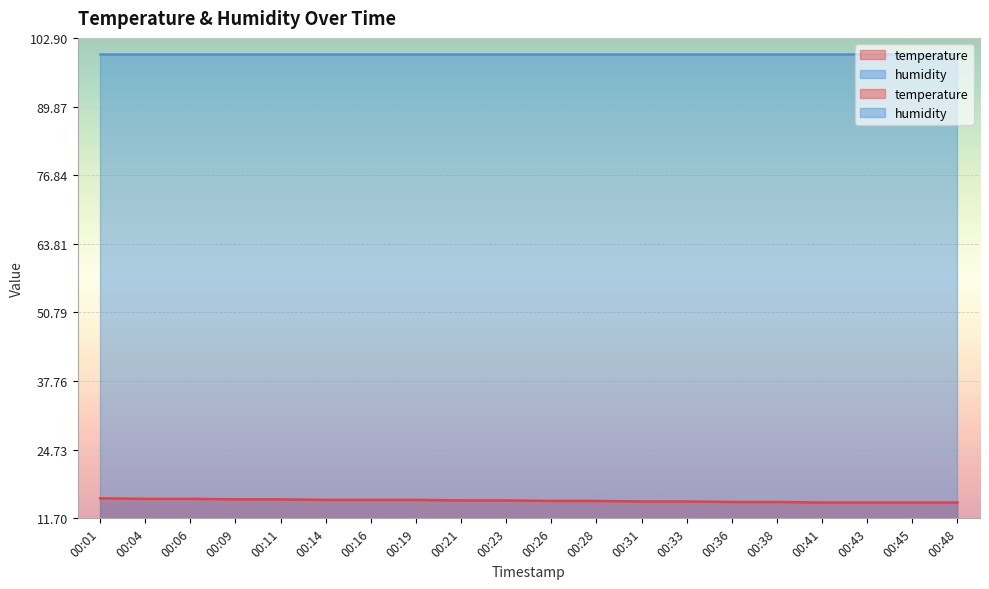

List the labels in order of value, largest first.

00:01, 00:04, 00:06, 00:09, 00:11, 00:14, 00:16, 00:19, 00:21, 00:23, 00:26, 00:28, 00:31, 00:33, 00:36, 00:38, 00:41, 00:43, 00:45, 00:48